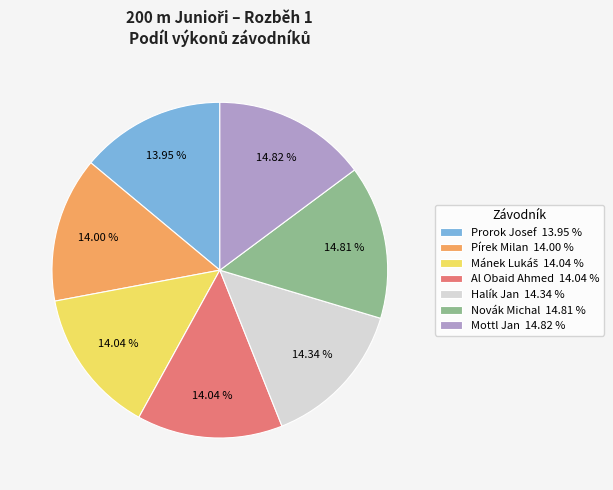

To the nearest percent, what percentage of the pie is Pírek Milan?

14%